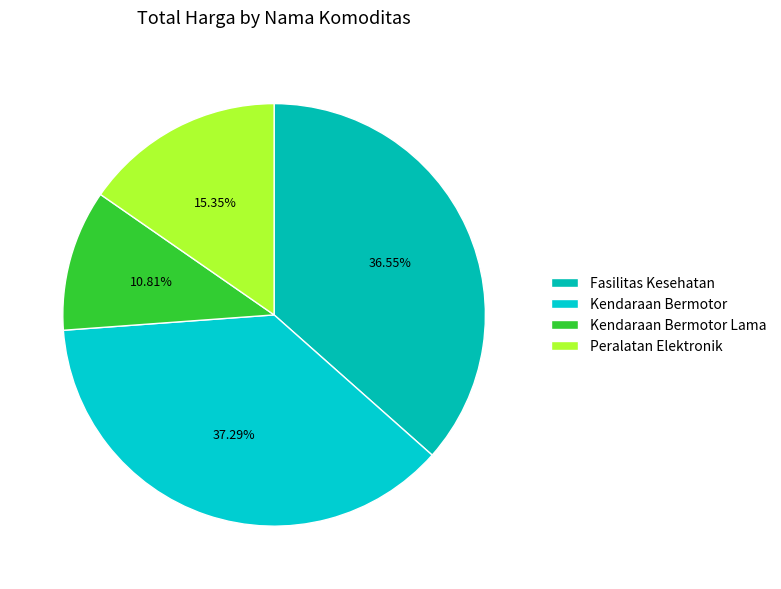

To the nearest percent, what is the difference between the largest and smallest slice percentages?

26%